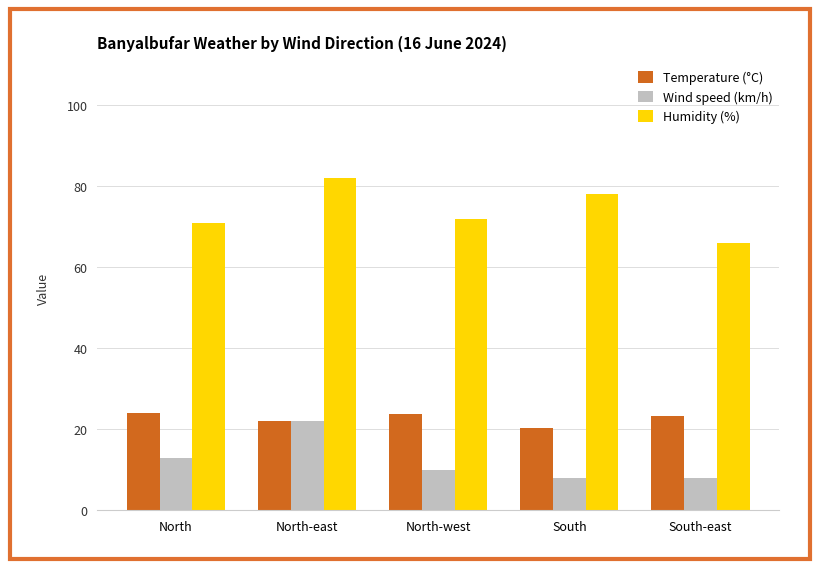

Where does the Wind speed (km/h) series first go above 10?

North